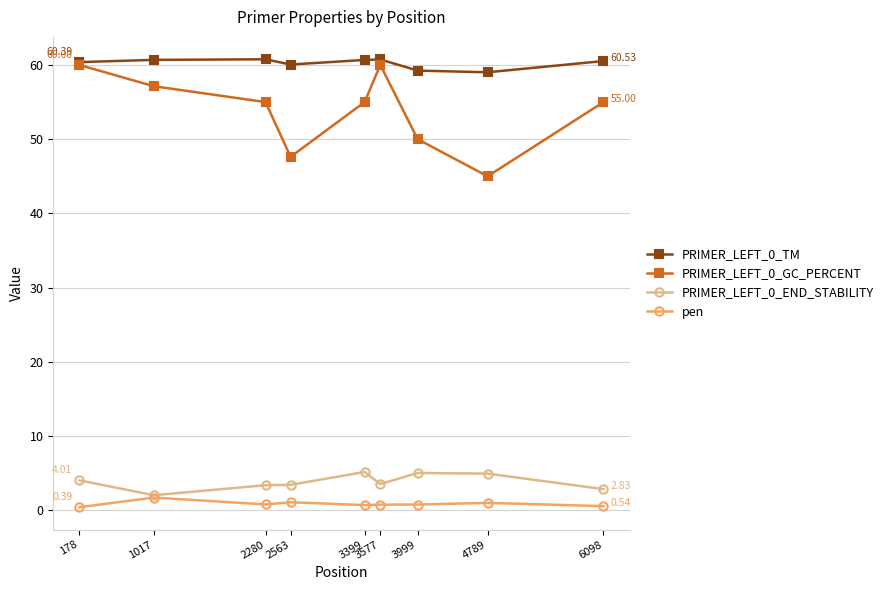

The value of PRIMER_LEFT_0_TM at 3999 is 87.9. True or false?

False